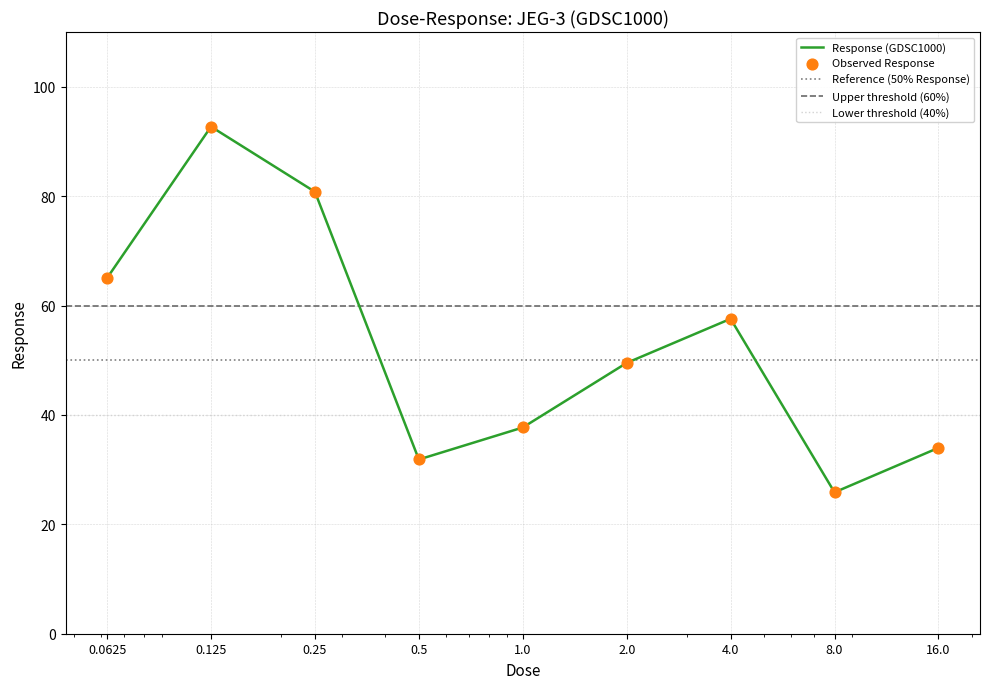

Between 1.0 and 0.5, which is larger?

1.0